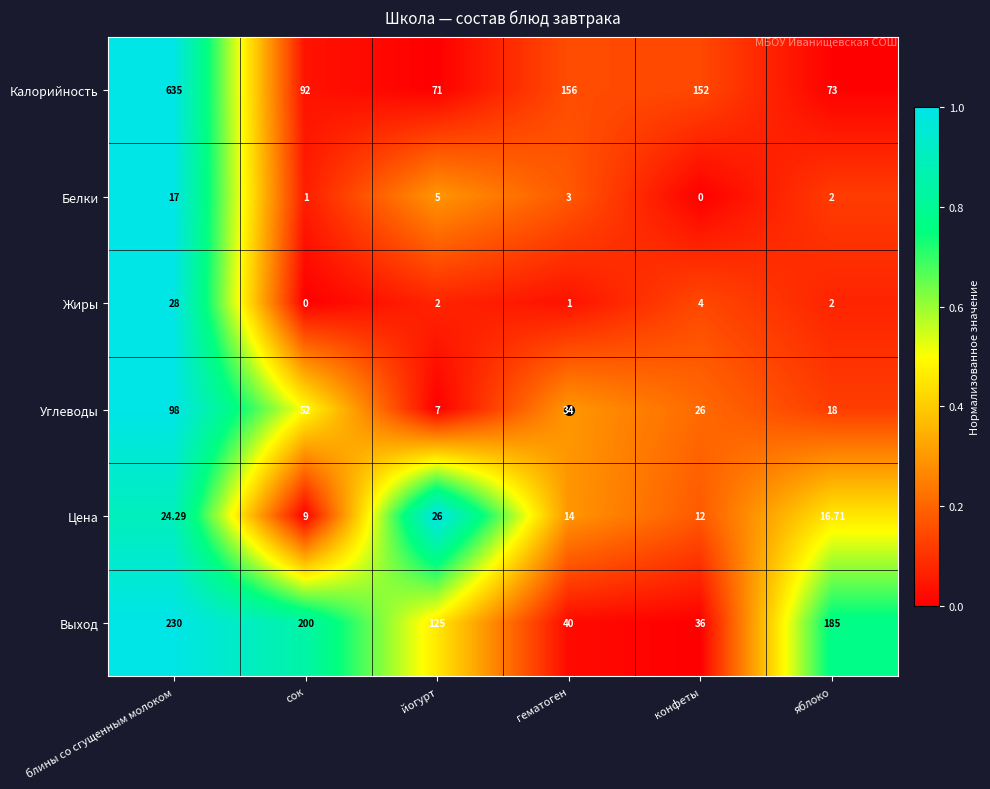

At which category does the chart reach its peak across all series?

блины со сгущенным молоком